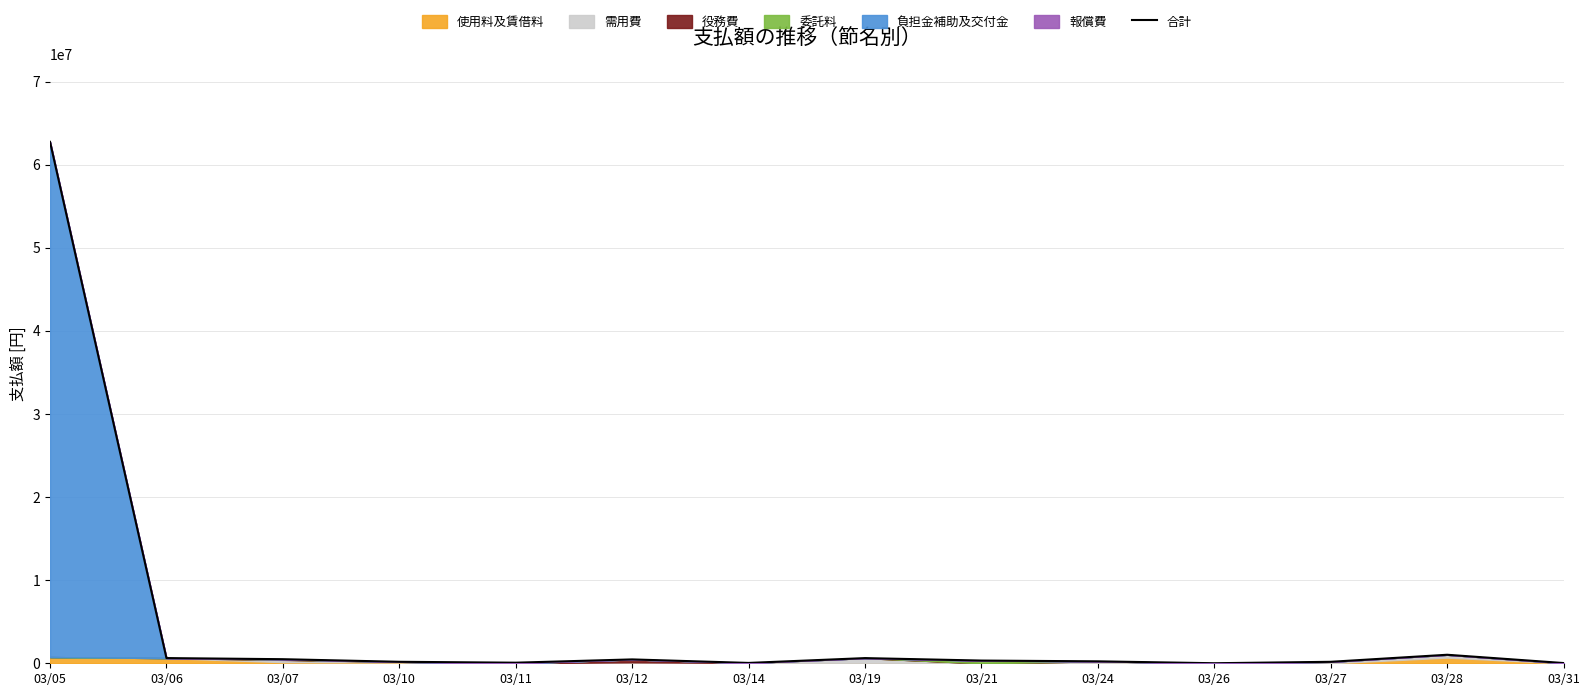

How many values are below 326700?

7